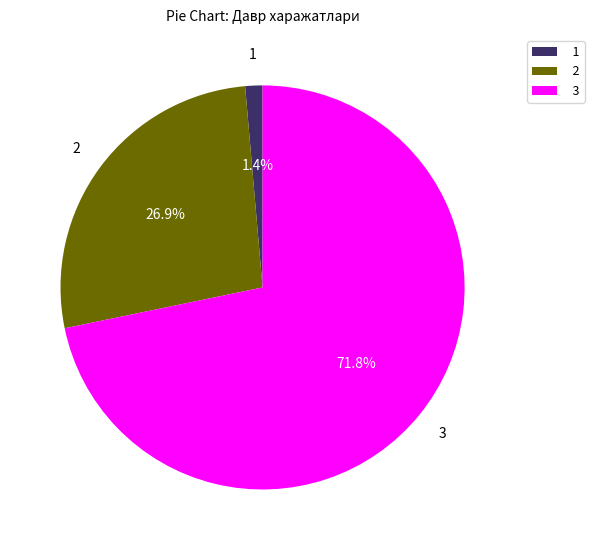

Count the number of slices in the pie.

3